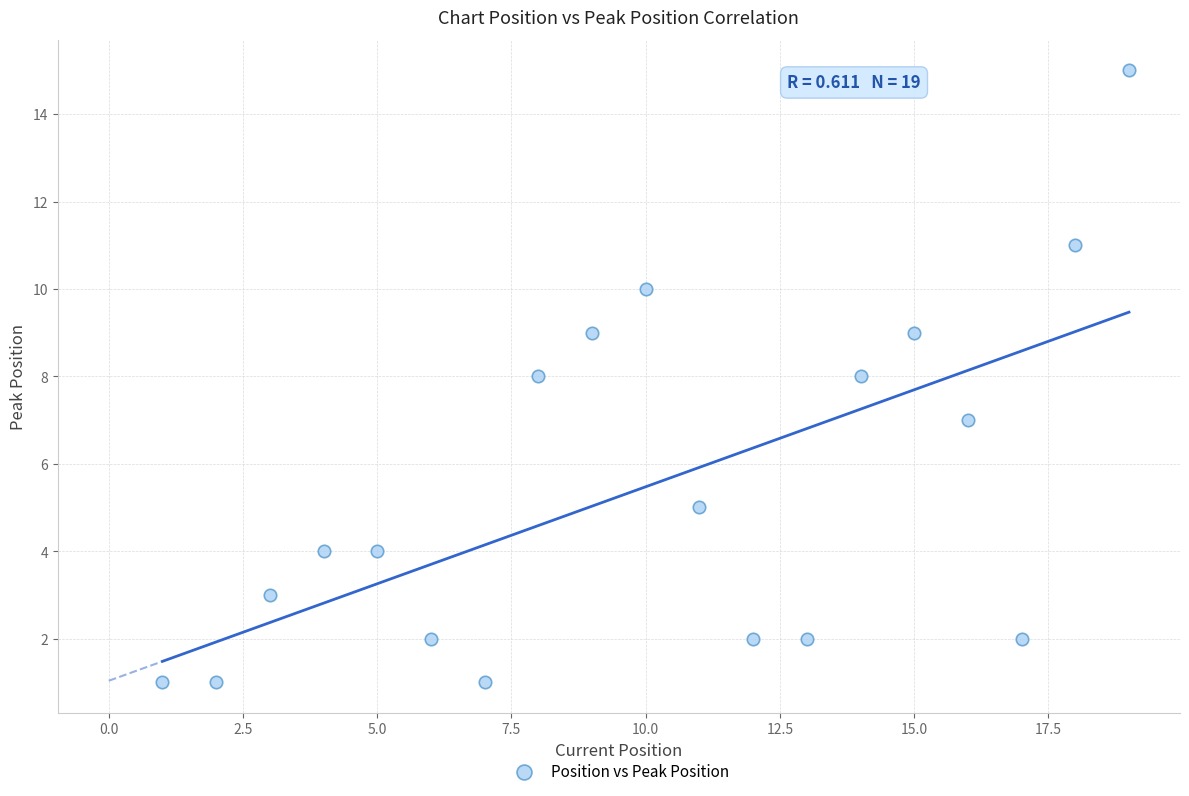

What is the range of Y values (max minus min)?

14